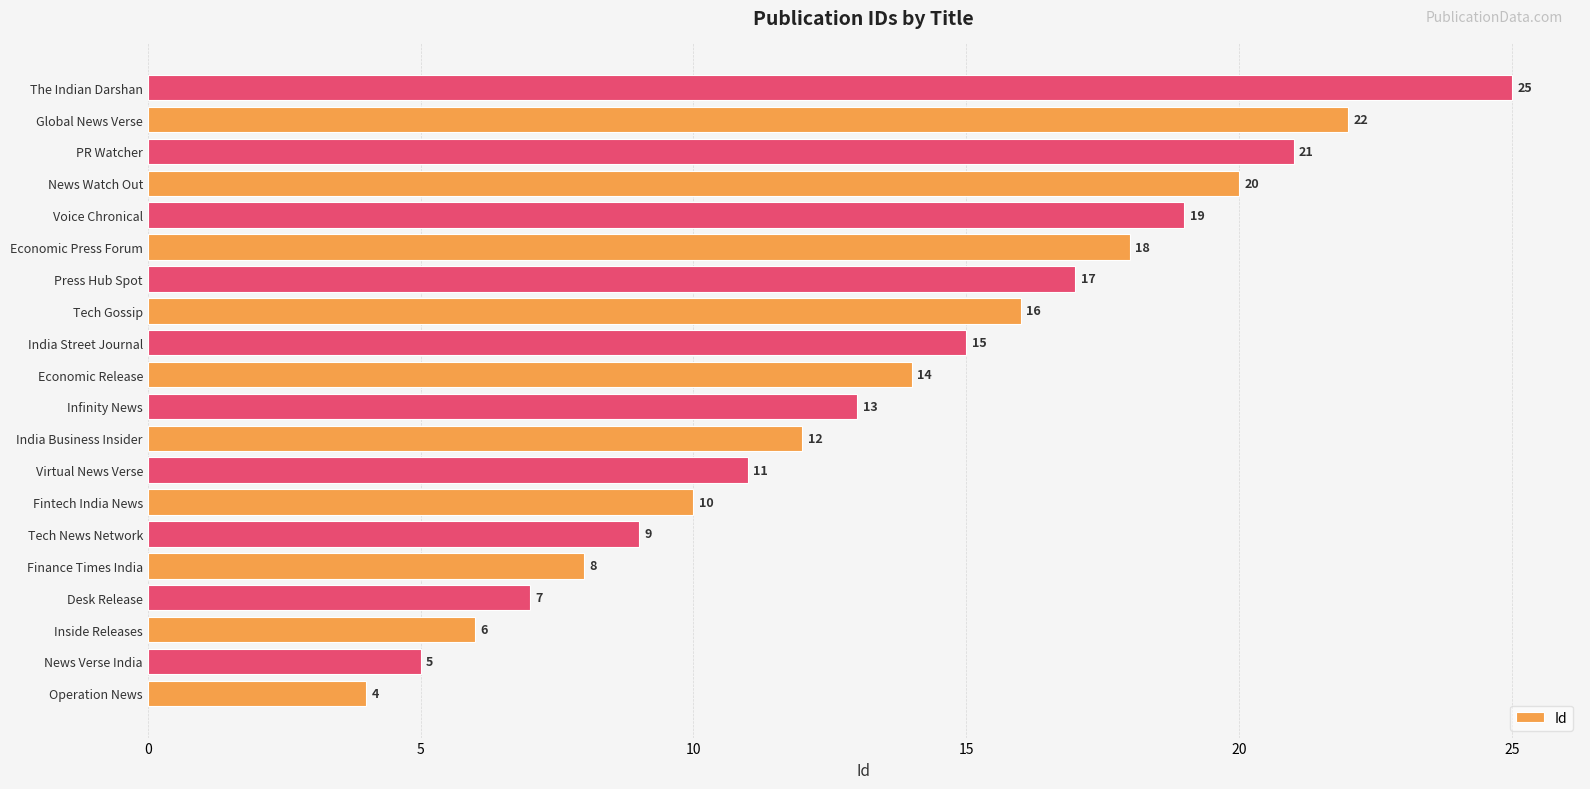

Which has a higher value, Economic Release or India Street Journal?

India Street Journal